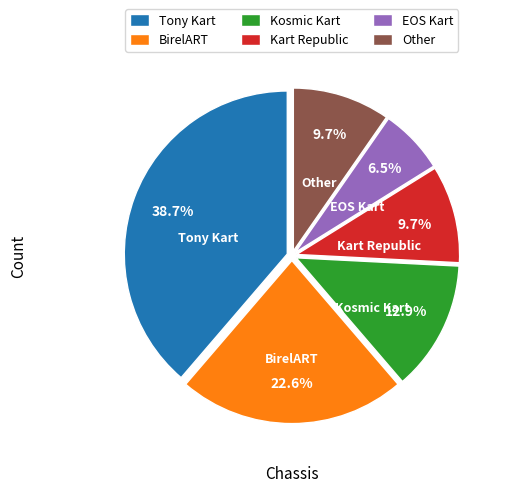

Approximately how many times larger is the value at Kart Republic compared to EOS Kart?

1.5